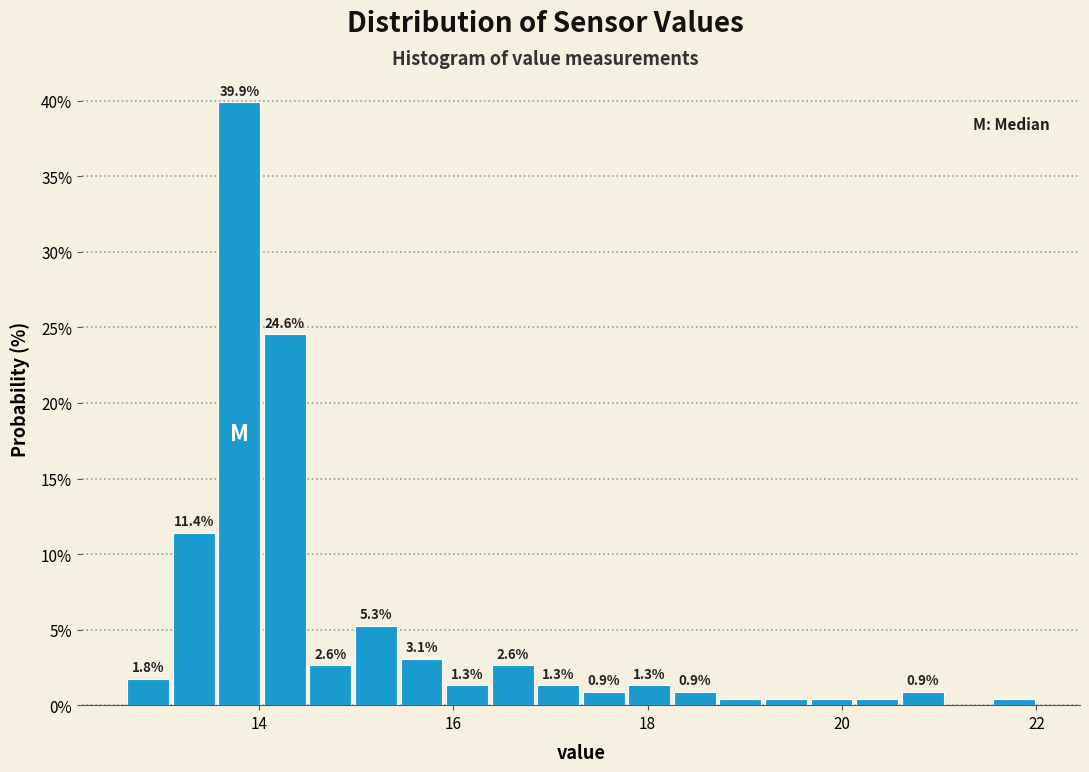

Around what value on the x-axis is the tallest bar? Give the approximate position of its centre, as read against the axis.

13.8